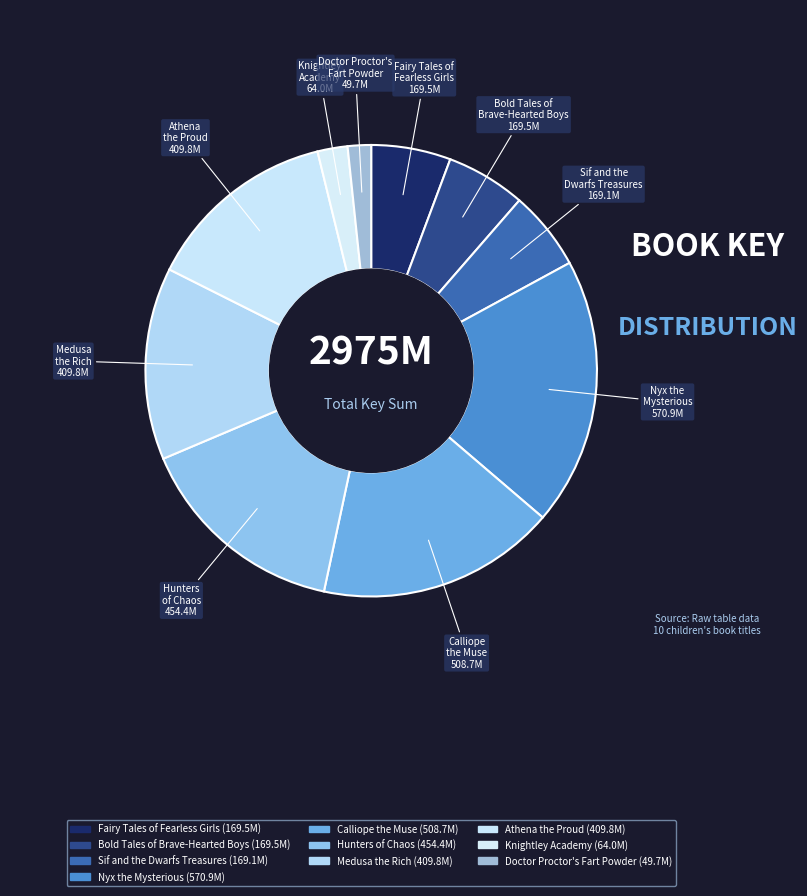

How many segments does this pie chart have?

10